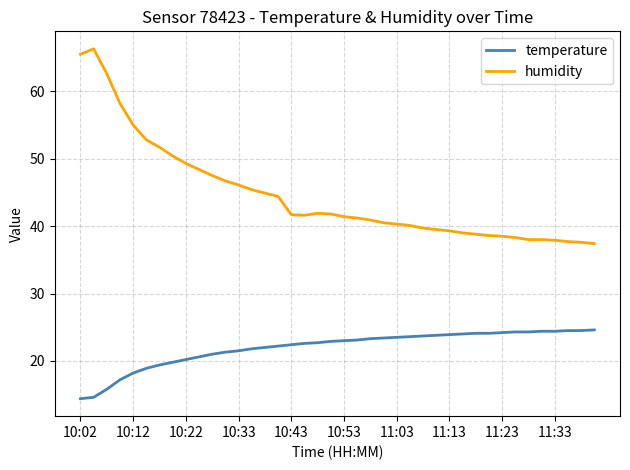

List the series in order of their peak value, highest first.

humidity, temperature